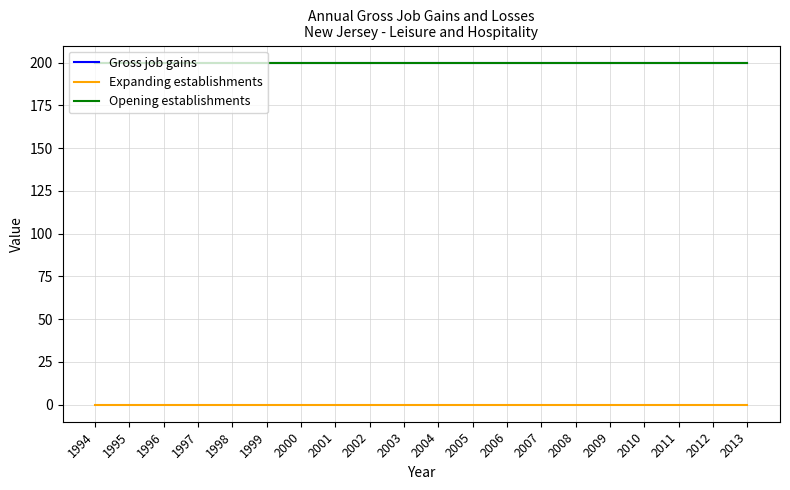

Is this an area chart (filled region under the line)?

No